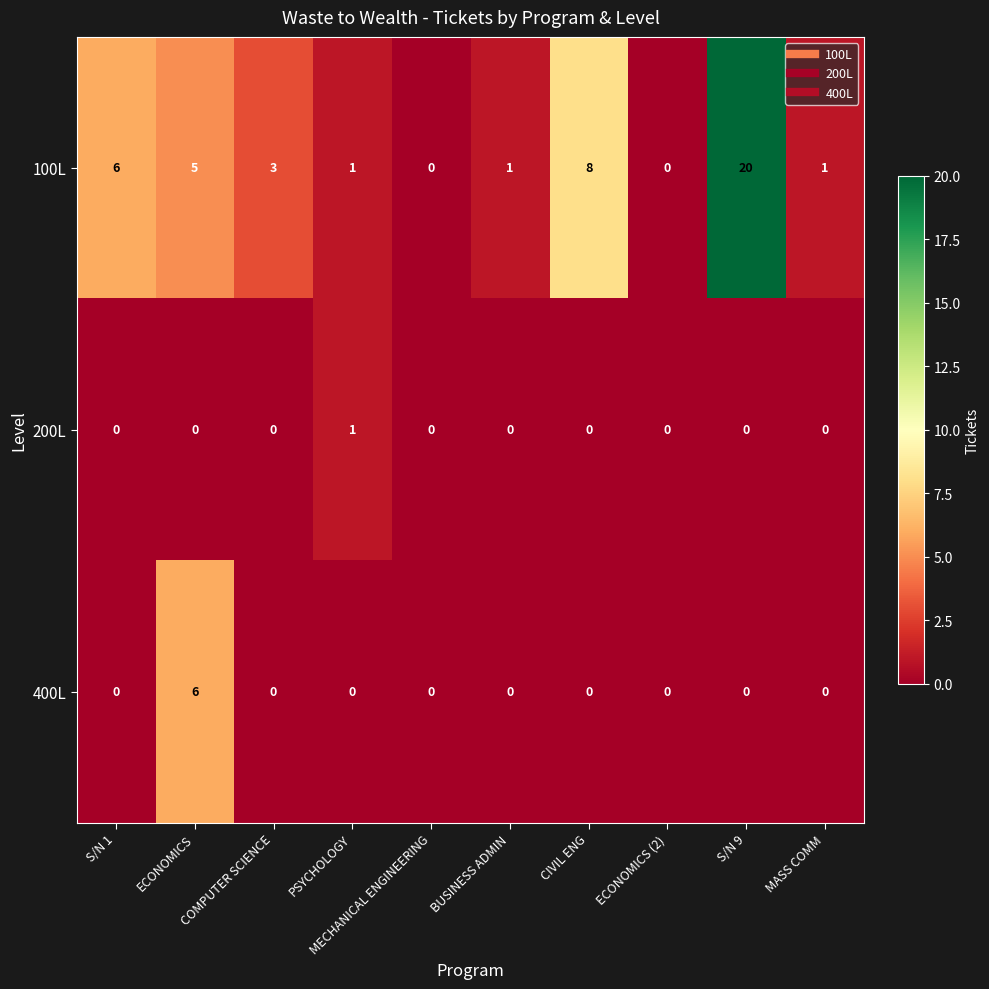

List the series in order of their peak value, lowest first.

200L, 400L, 100L